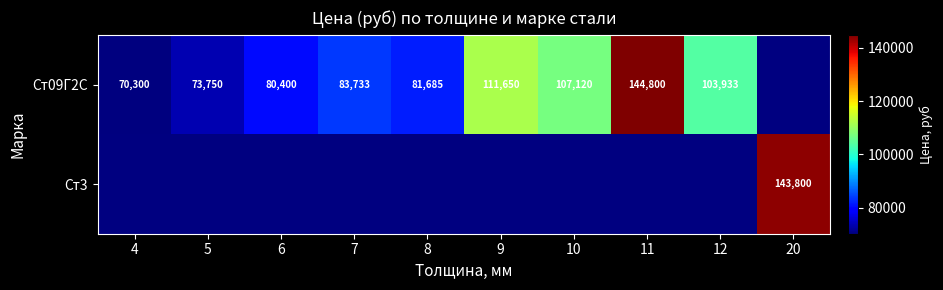

How many data points does each series have?

10